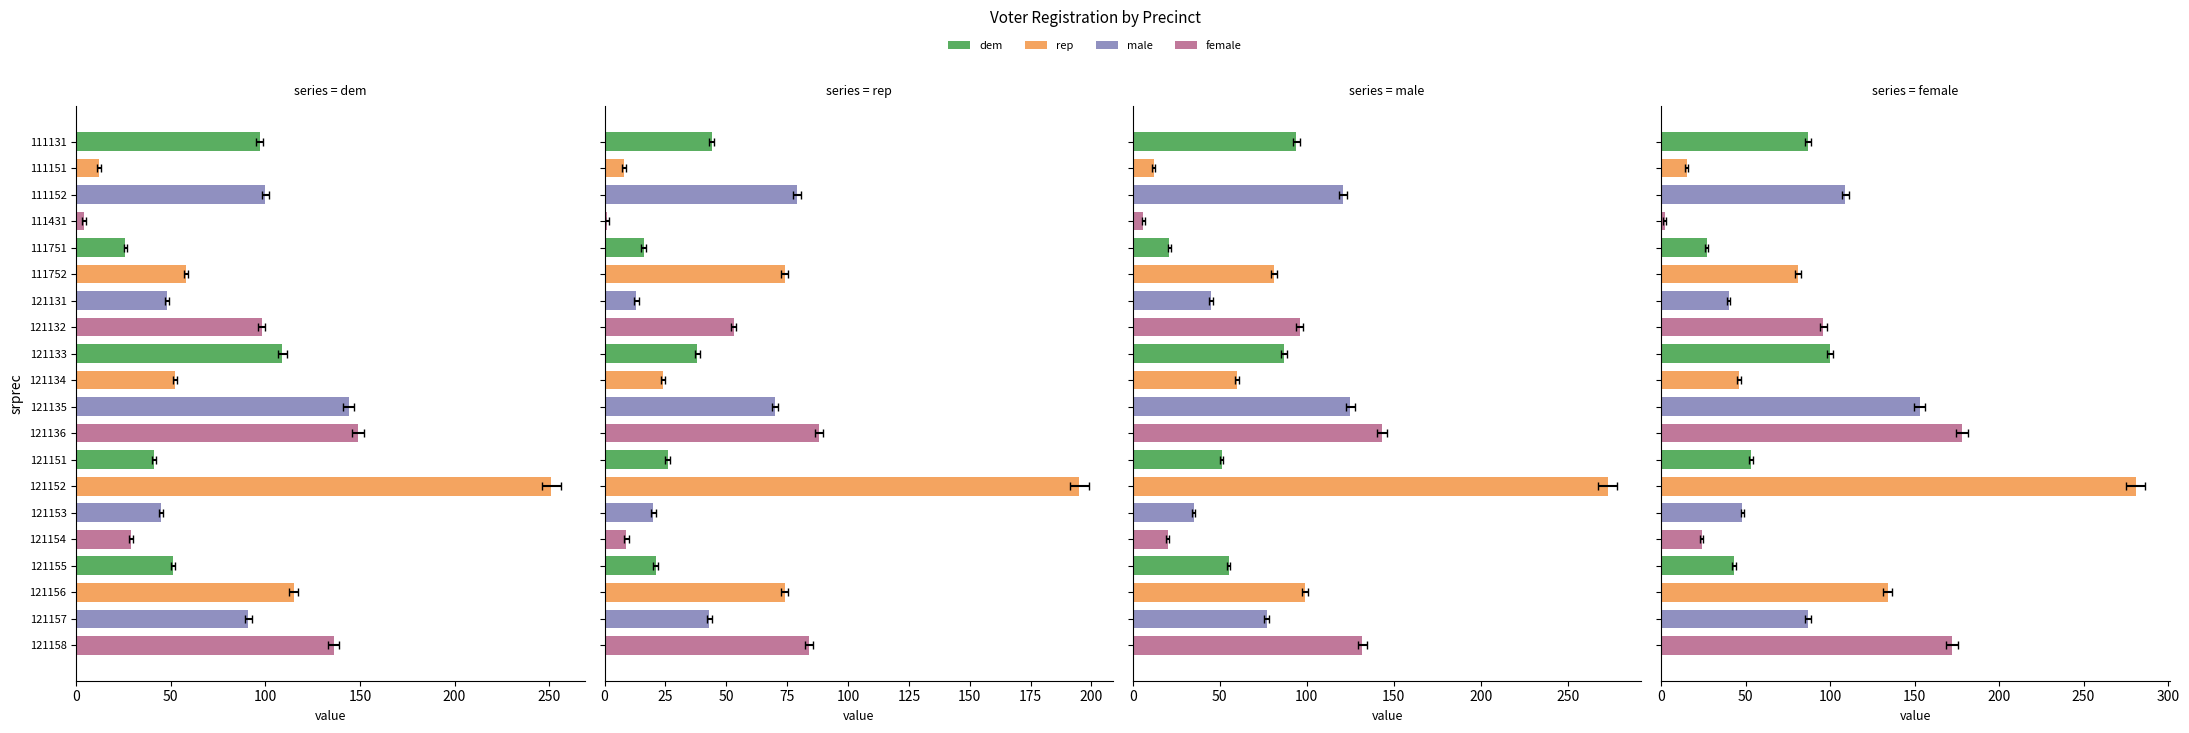

What is the difference between the maximum and second lowest values in the dem series?

239